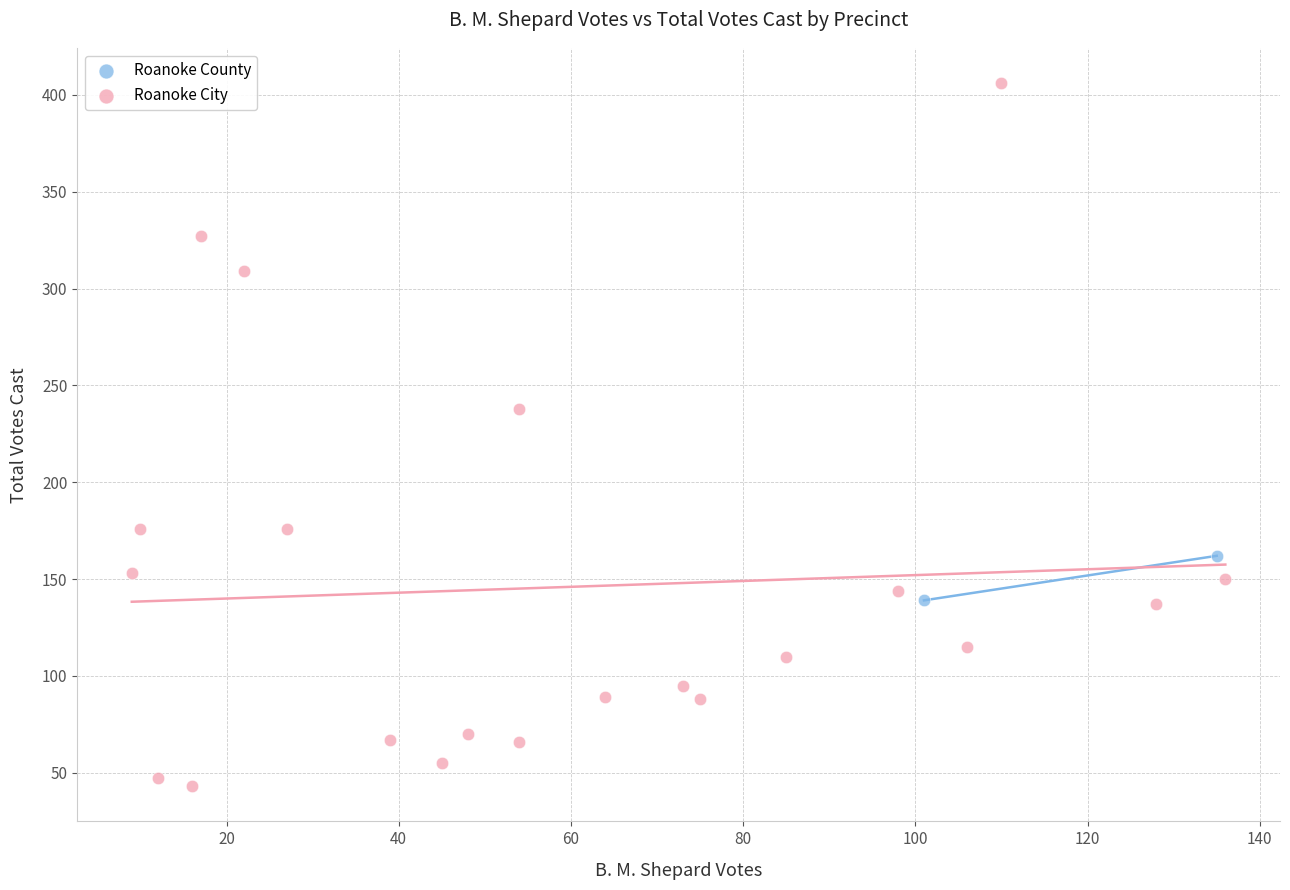

What are all the series names shown in the legend?

Roanoke County, Roanoke City